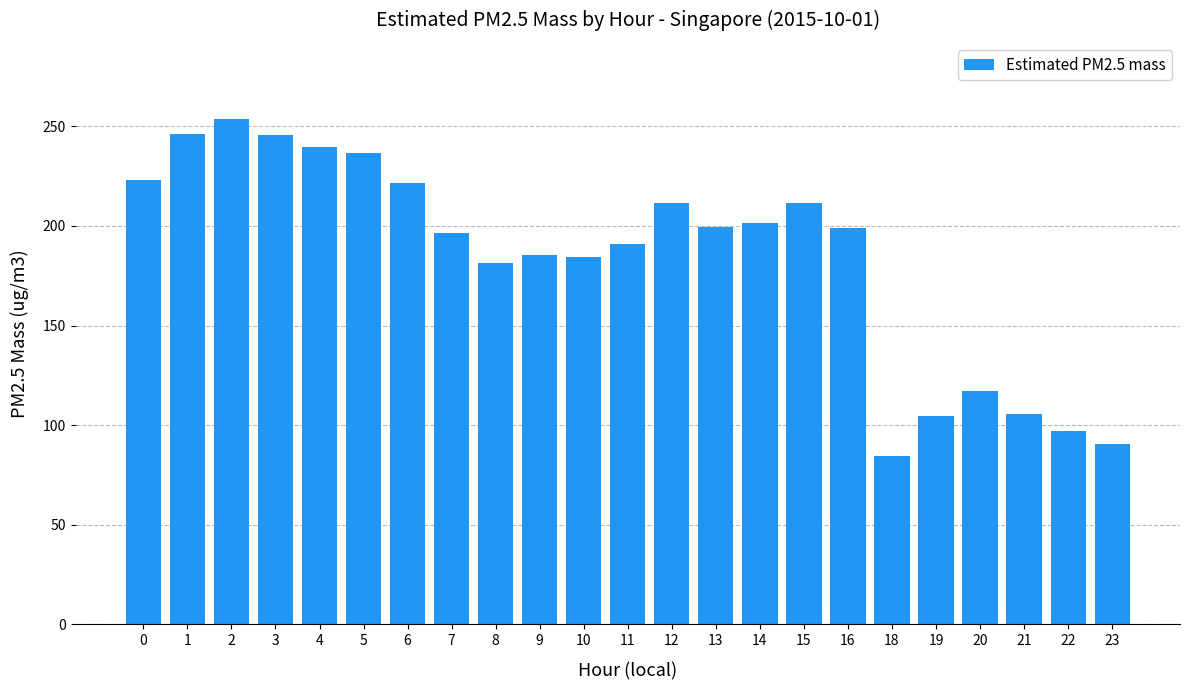

What is the difference between the maximum and second lowest values?

163.4